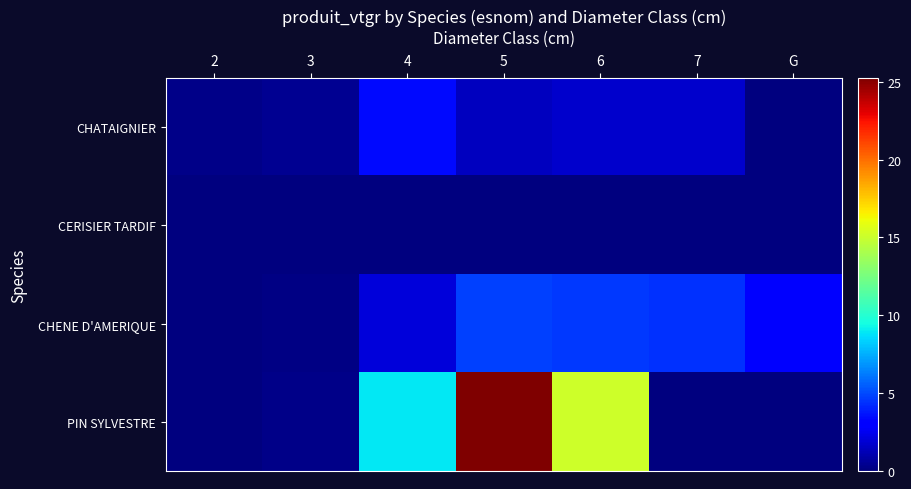

Reading left to right, extract all data points from this chart.

CHATAIGNIER: 2=0.2	3=0.5	4=3.4	5=1.5	6=1.7	7=1.7	G=0.0
CERISIER TARDIF: 2=0.0	3=0.1	4=0.0	5=0.0	6=0.0	7=0.0	G=0.0
CHENE D'AMERIQUE: 2=0.0	3=0.2	4=2.0	5=4.8	6=4.6	7=4.3	G=3.2
PIN SYLVESTRE: 2=0.0	3=0.2	4=8.9	5=25.2	6=15.1	7=0.0	G=0.0